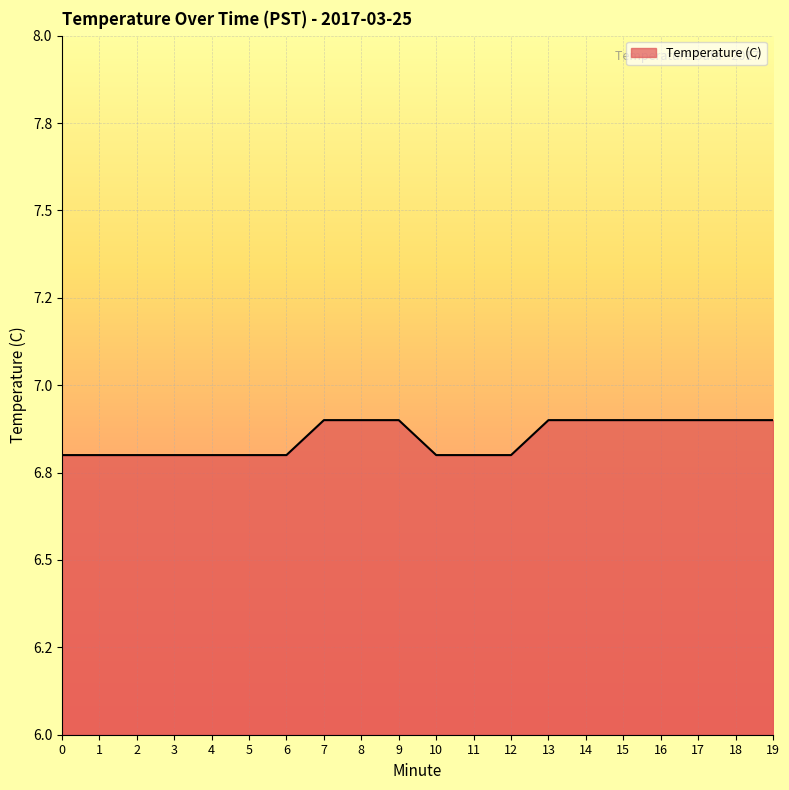

What is the change in value from 10 to 13?

+0.1